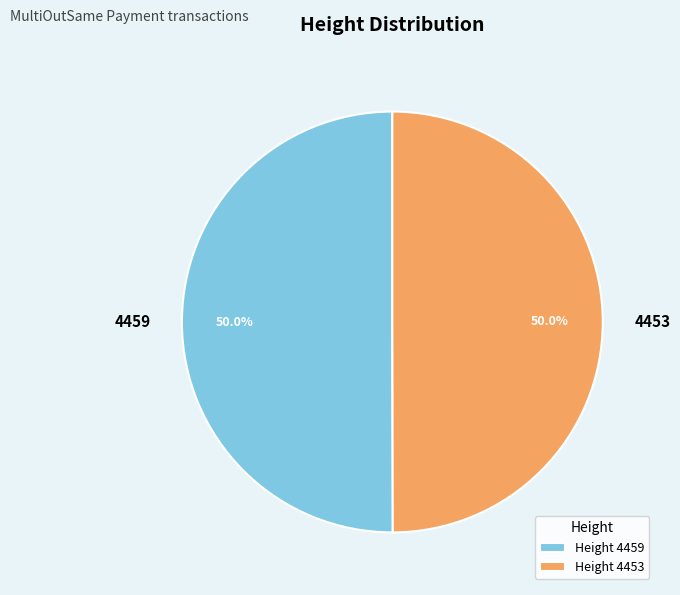

Approximately how many times larger is the value at 4453 compared to 4459?

1.0